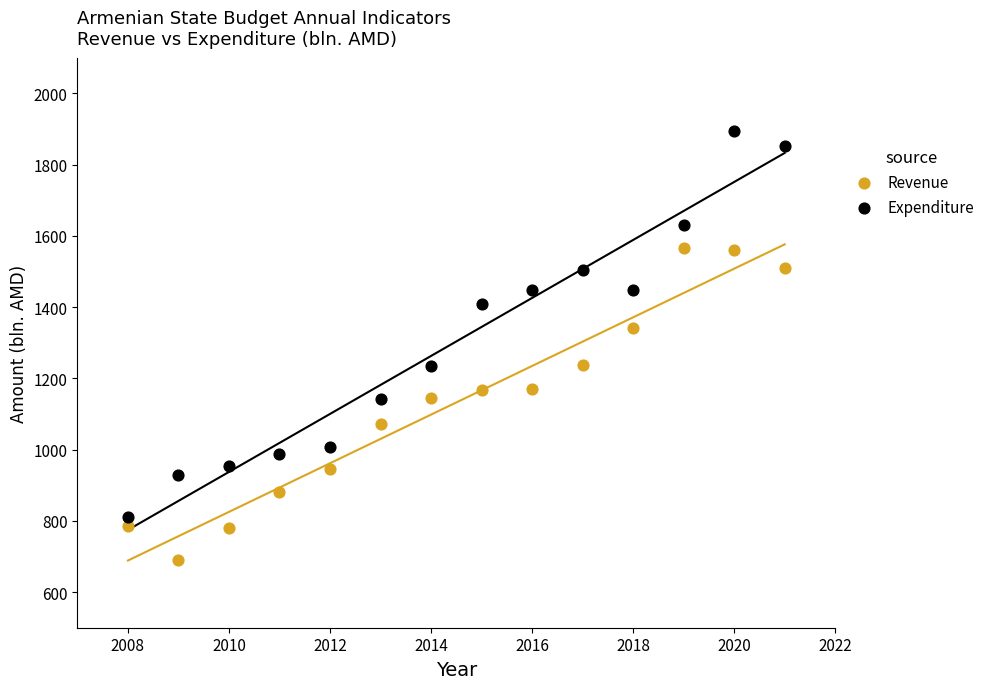

What is the X range (max minus min) for the scatter plot?

13.0